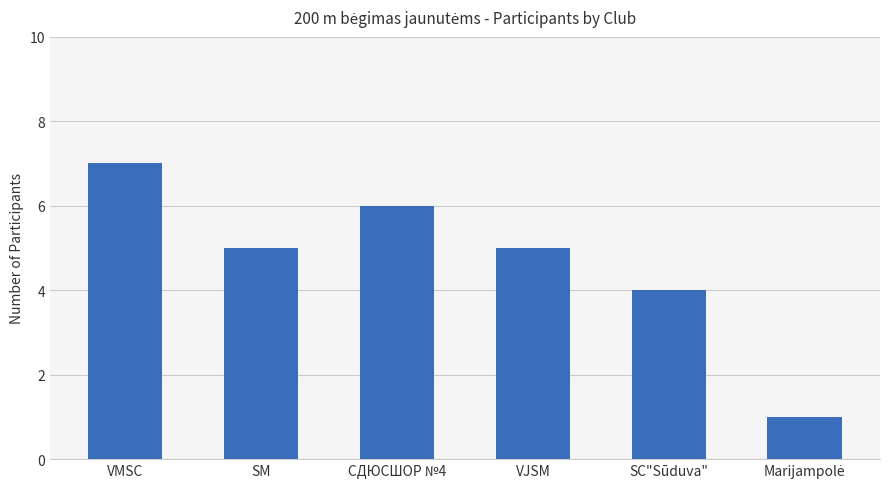

What is the label of the 2nd bar from the right?

SC"Sūduva"